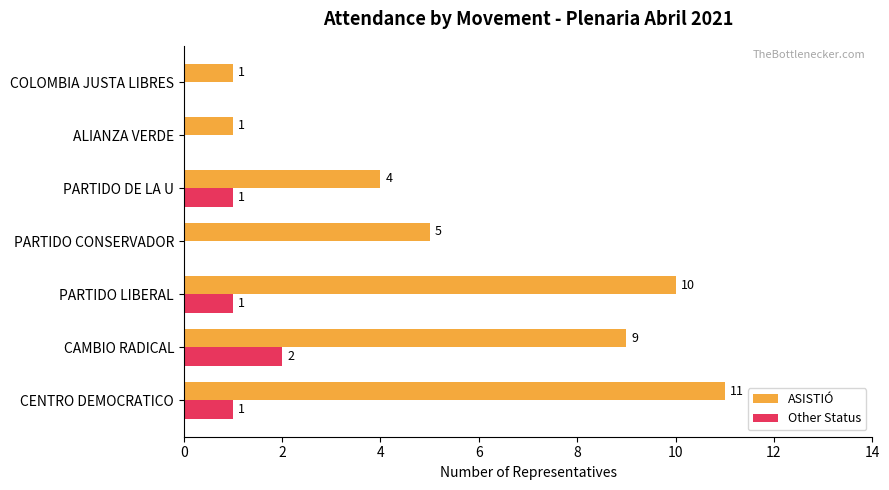

True or false: ASISTIÓ has a value of 3 at PARTIDO DE LA U.

False